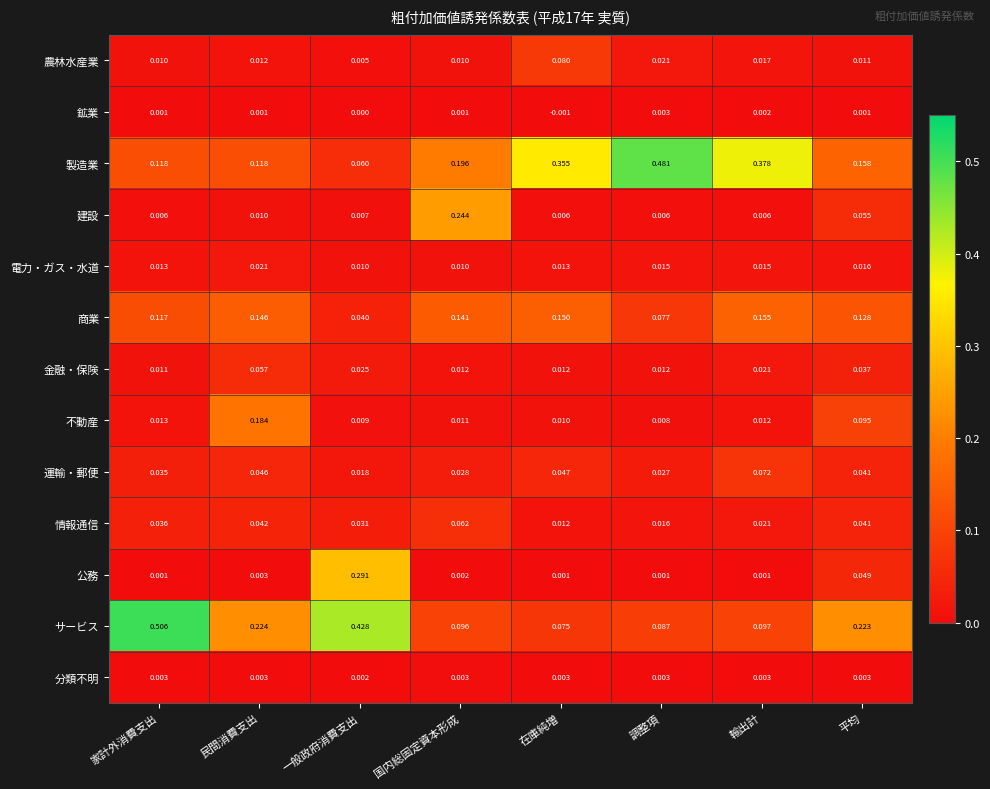

List the labels in order of 商業 value, largest first.

輸出計, 在庫純増, 民間消費支出, 国内総固定資本形成, 平均, 家計外消費支出, 調整項, 一般政府消費支出